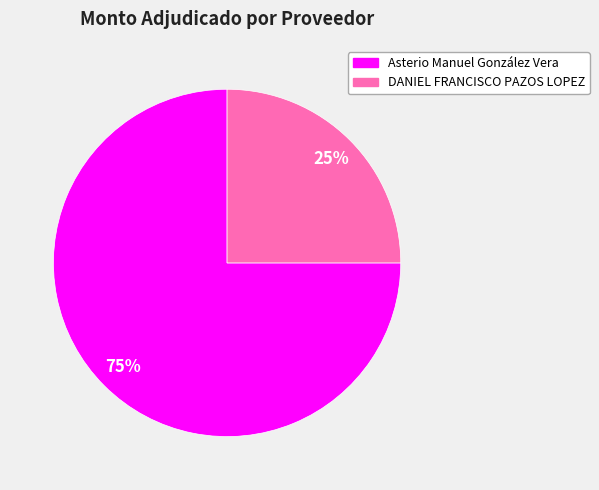

To the nearest percent, what percentage of the pie is Asterio Manuel González Vera?

75%